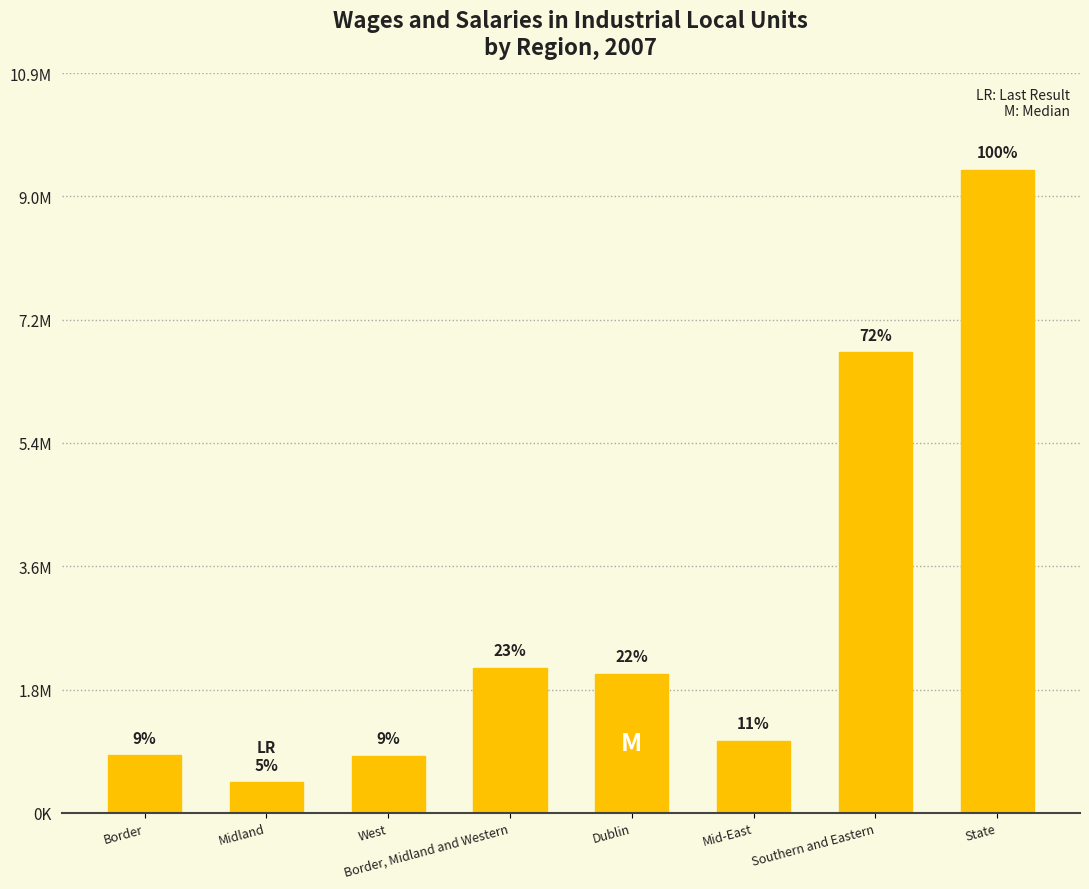

Where is the data nearest to the value 4942637?

Southern and Eastern